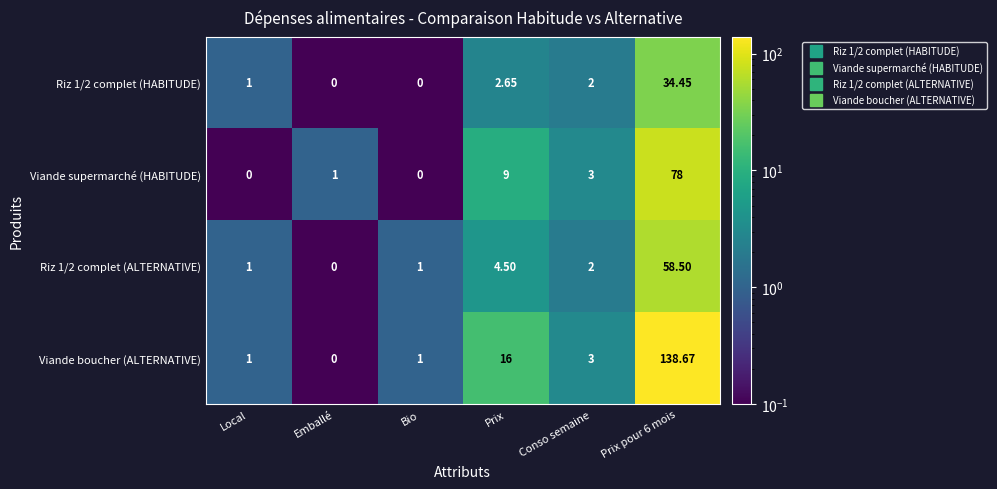

Which series has the widest spread of values?

Viande boucher (ALTERNATIVE)